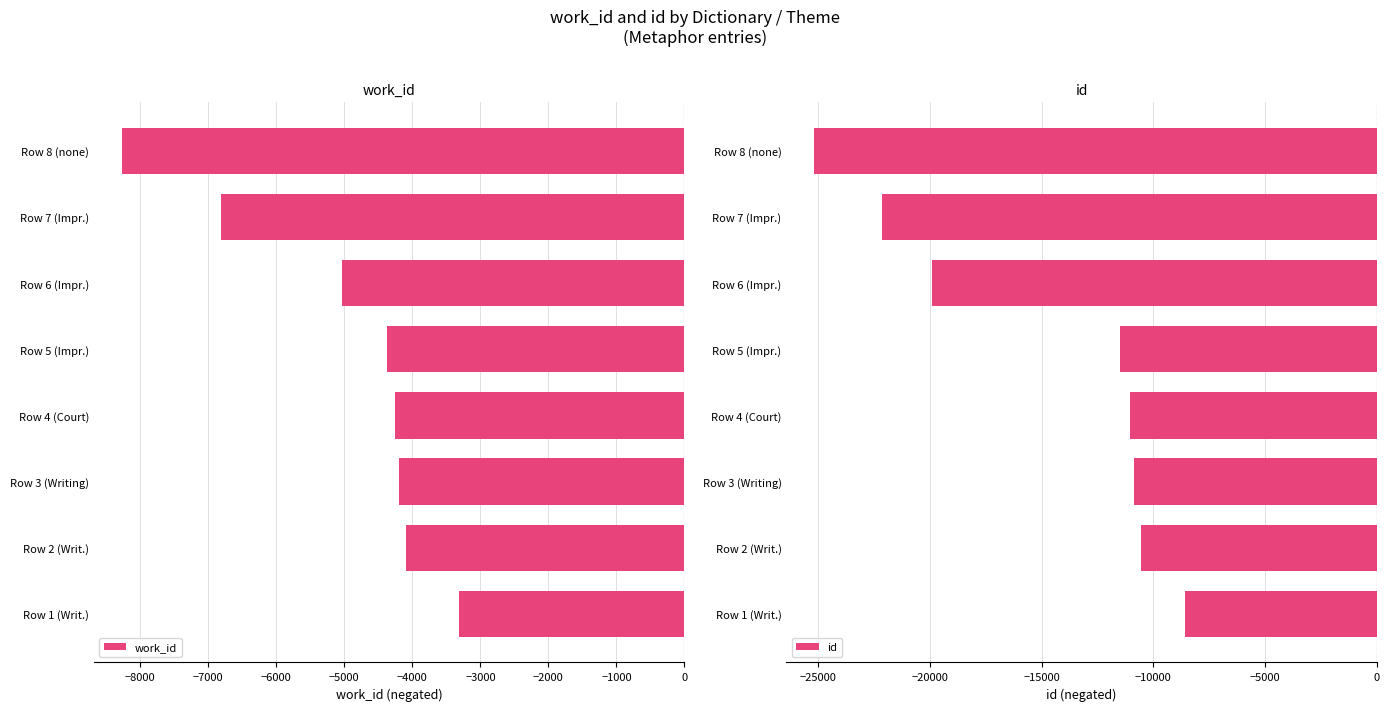

Which category has the lowest value in the work_id series?

Row 8 (none)